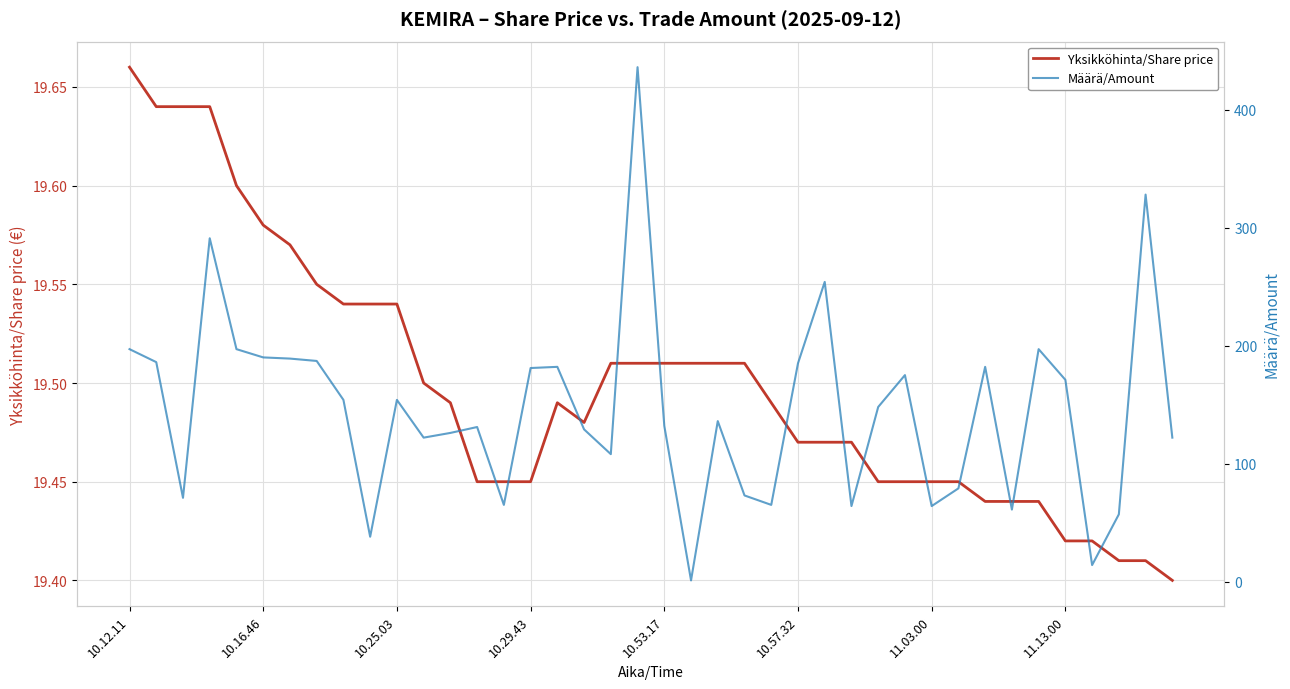

Reading left to right, what are all the values shown in this chart?

Yksikköhinta/Share price: 19.7	19.6	19.6	19.6	19.6	19.6	19.6	19.6	19.5	19.5	19.5	19.5	19.5	19.4	19.4	19.4	19.5	19.5	19.5	19.5	19.5	19.5	19.5	19.5	19.5	19.5	19.5	19.5	19.4	19.4	19.4	19.4	19.4	19.4	19.4	19.4	19.4	19.4	19.4	19.4
Määrä/Amount: 197.0	186.0	71.0	291.0	197.0	190.0	189.0	187.0	154.0	38.0	154.0	122.0	126.0	131.0	65.0	181.0	182.0	129.0	108.0	436.0	132.0	1.0	136.0	73.0	65.0	185.0	254.0	64.0	148.0	175.0	64.0	79.0	182.0	61.0	197.0	171.0	14.0	57.0	328.0	122.0